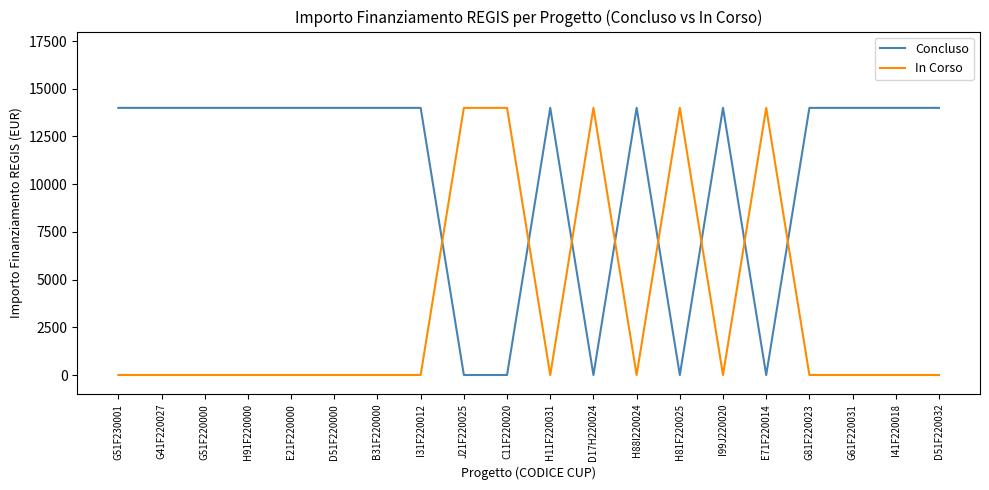

Is it true that In Corso equals -8767 at I99J220020?

False